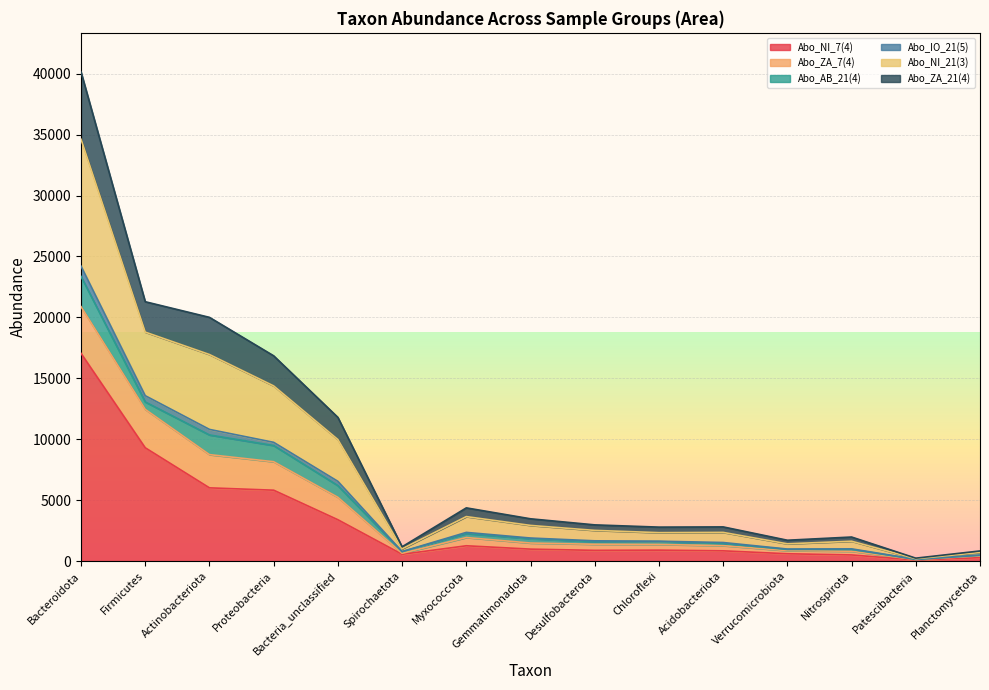

True or false: Abo_NI_7(4) has a value of 944.2 at Verrucomicrobiota.

False